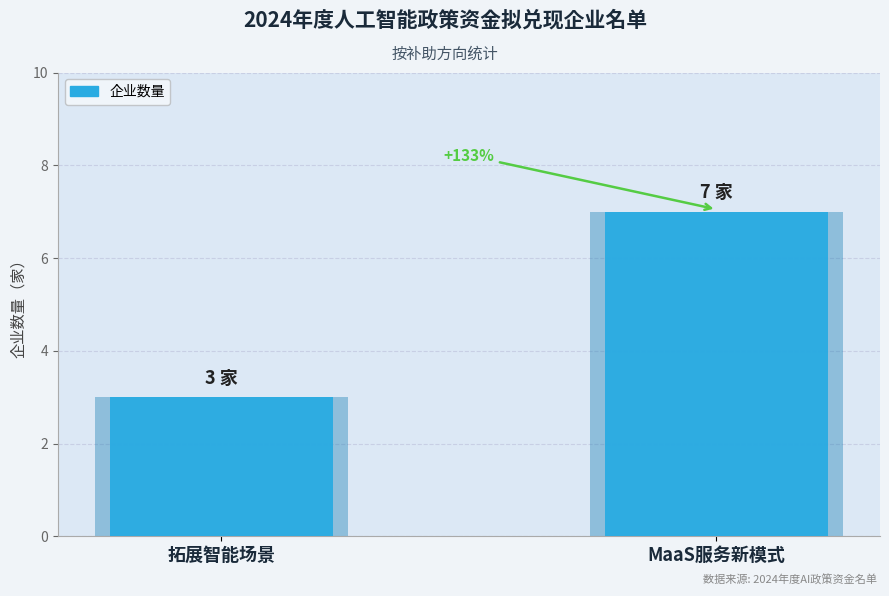

Where is the data nearest to the value 5?

拓展智能场景